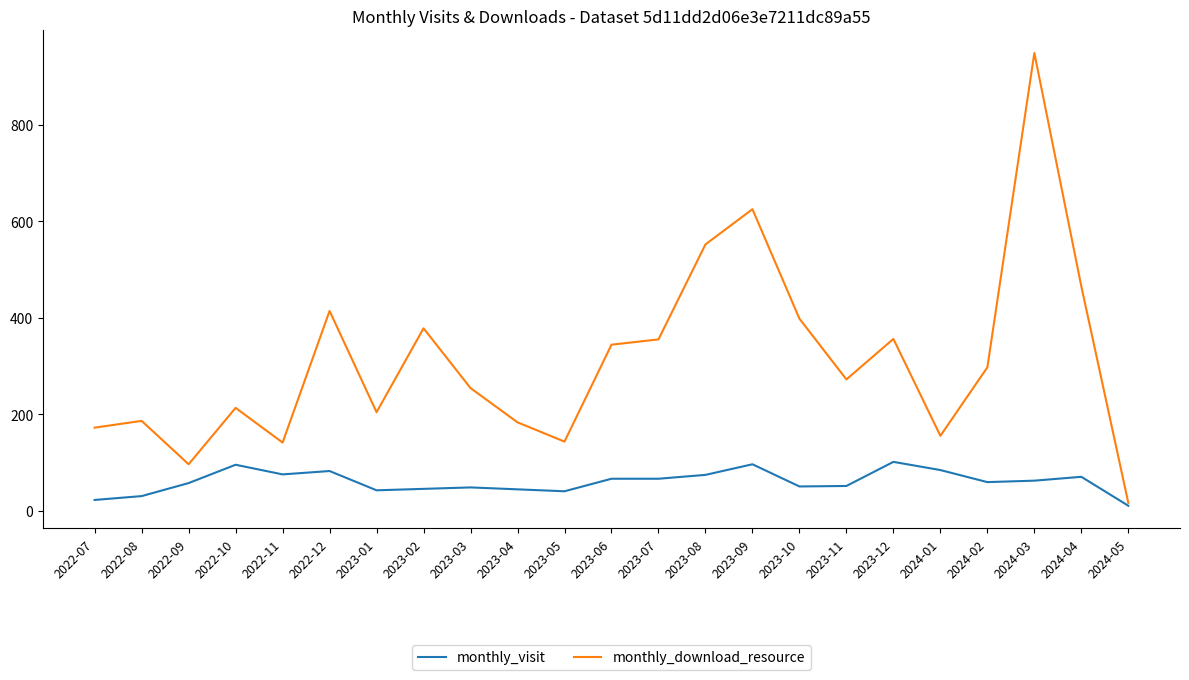

Is the value of monthly_visit at 2023-04 greater than the value of monthly_download_resource at 2023-02?

No